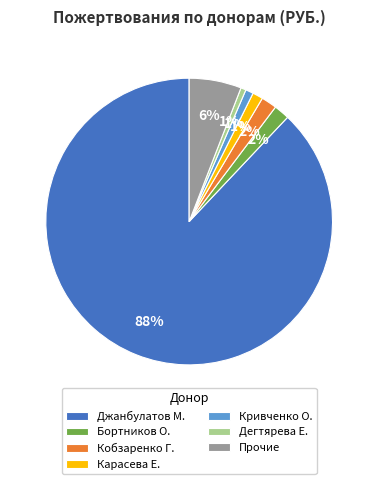

What is the largest slice in the pie chart?

Джанбулатов М.